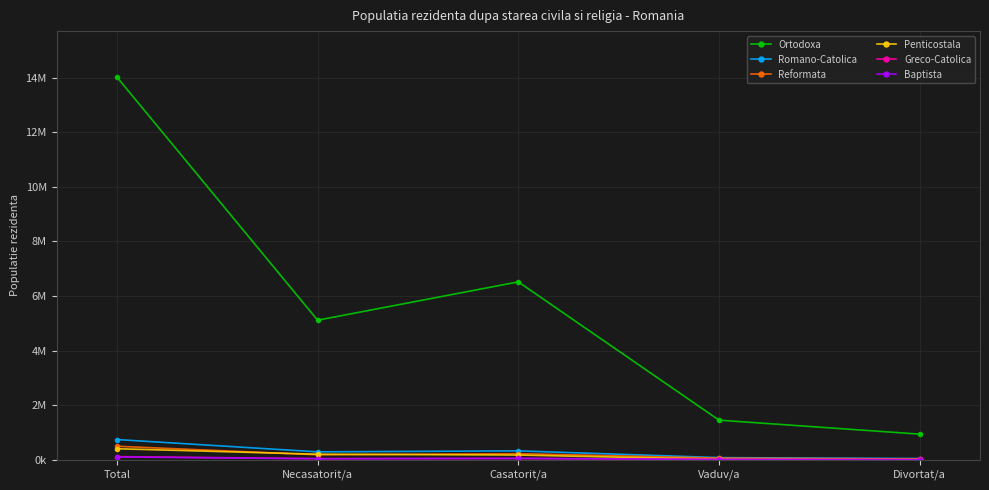

Between Total and Necasatorit/a, which series saw the biggest shift?

Ortodoxa